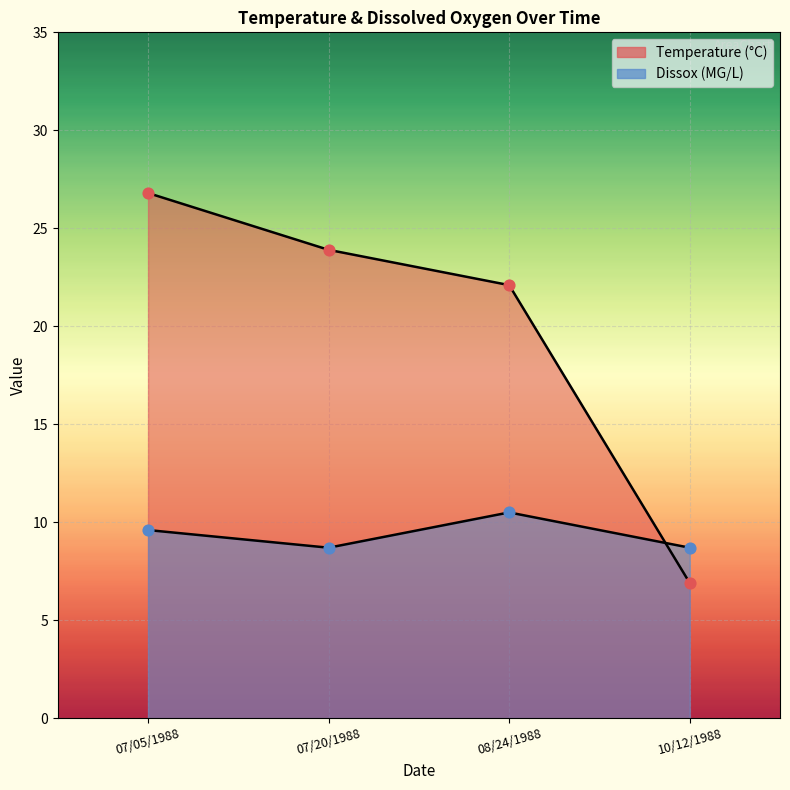

At which category is the sum across all series the highest?

07/05/1988